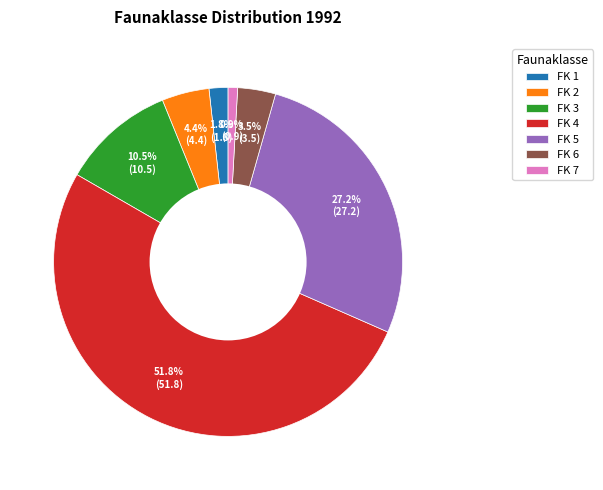

Is it true that FK 5 is 27% of the pie?

True